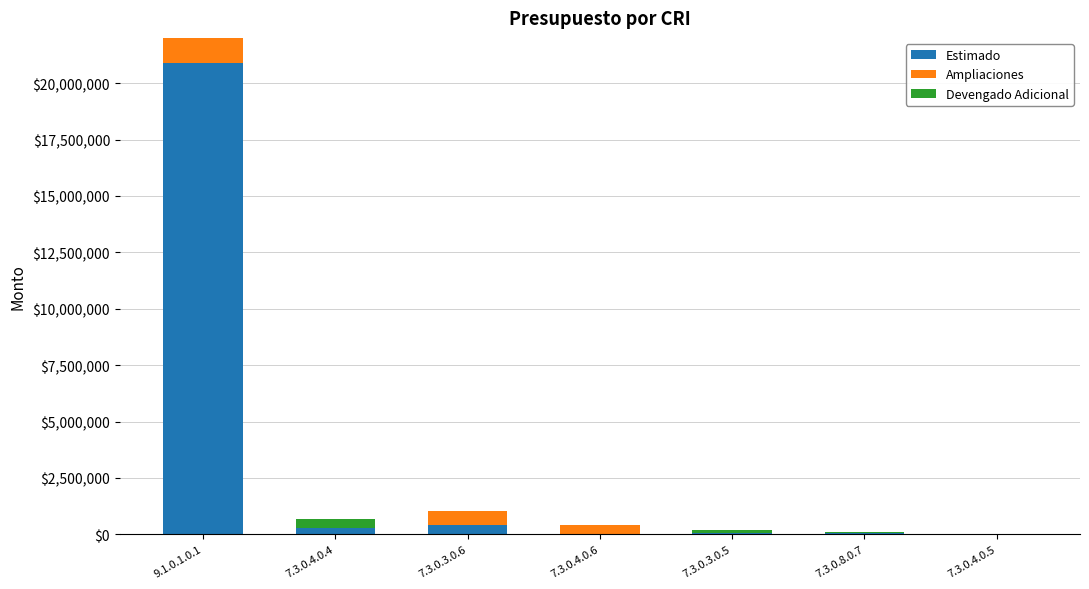

What is the highest value of the Estimado series?

20905000.0